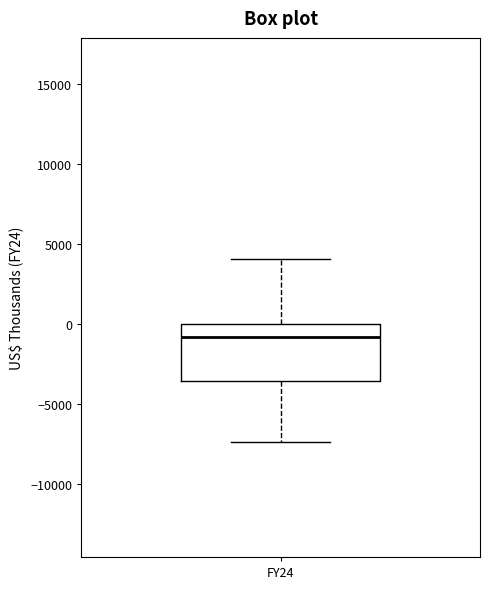

Read this box plot against the y-axis: the position of the median line, the range covered by the box, and the ends of both whiskers. The values are not printed on the chart, so give them approximately, as read against the axis.

median -1000, box -3500 to 0, whiskers -7500 to 4000